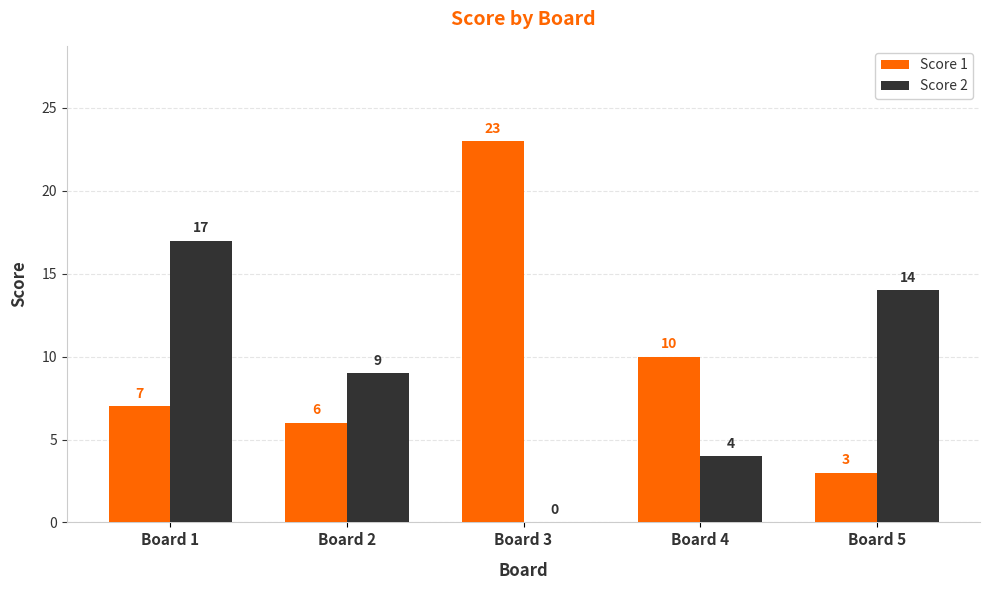

Between Board 1 and Board 3, which series saw the biggest shift?

Score 2